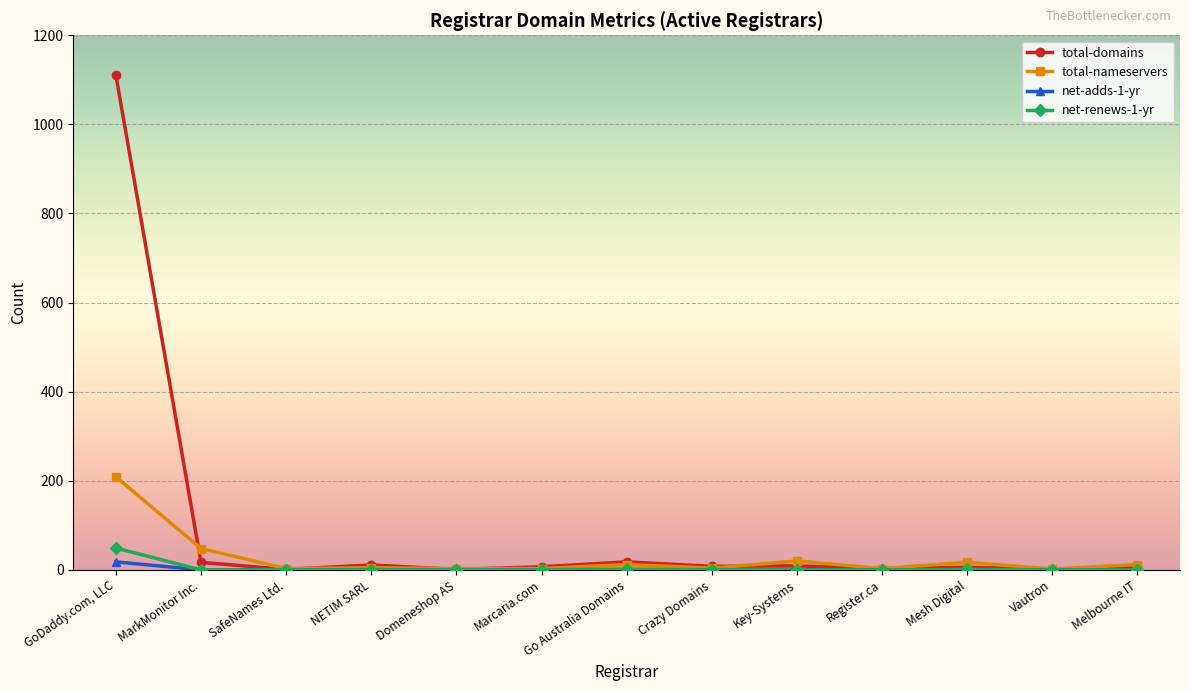

Which series has the largest range (max minus min)?

total-domains